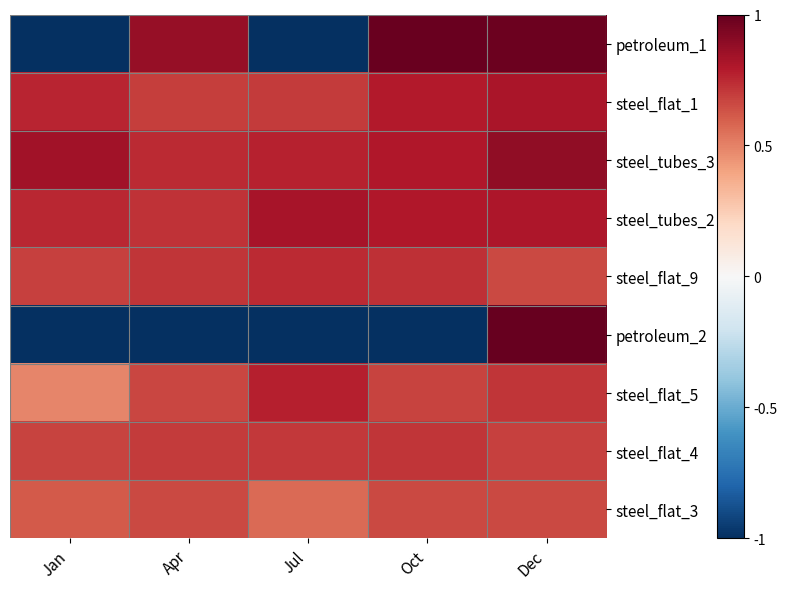

What is the spread (max minus min) of values at Dec?

0.3